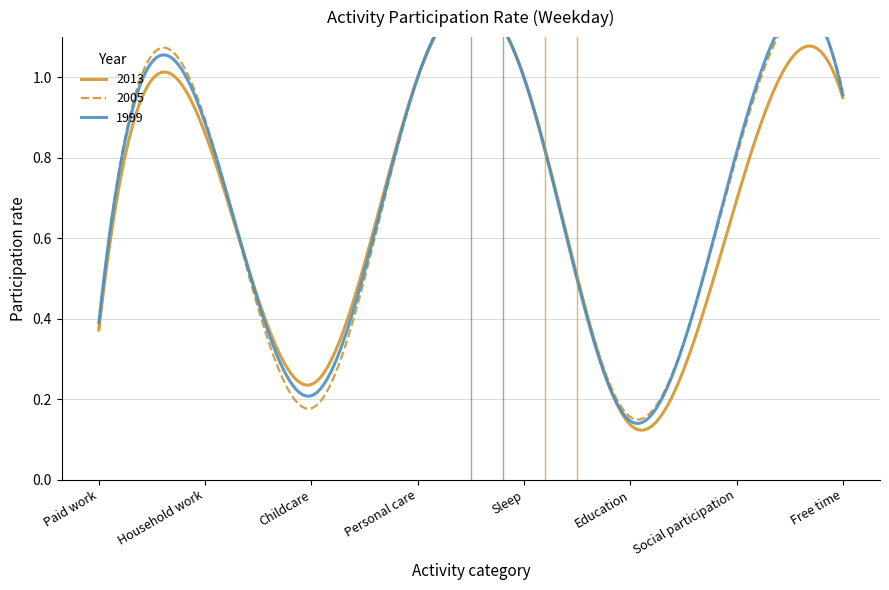

What is the average value of the 1999 series?

0.7